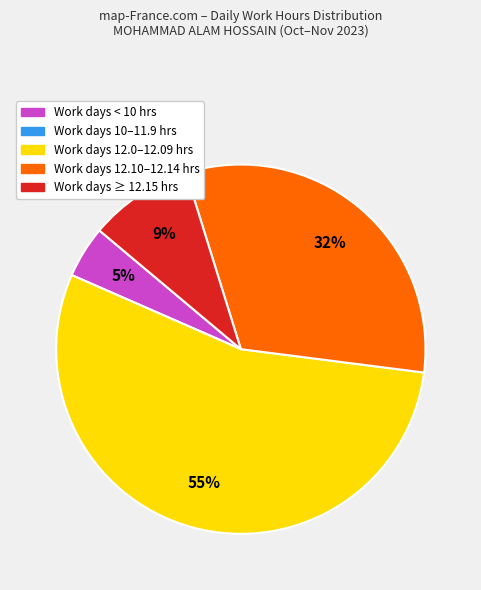

Is there any slice that represents more than half of the pie?

Yes